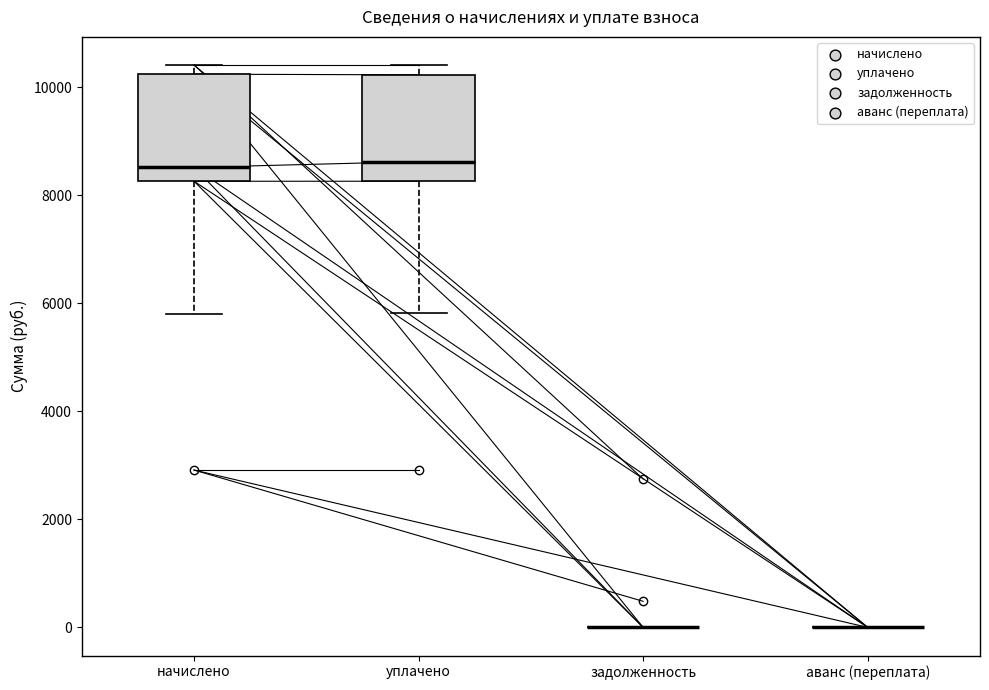

Reading left to right, read every box against the y-axis: the position of its median line, the range the box covers, and the ends of its whiskers. The values are not printed on the chart, so give them approximately, as read against the axis.

начислено: median 8600, box 8200 to 10200, whiskers 5800 to 10400
уплачено: median 8600, box 8200 to 10200, whiskers 5800 to 10400
задолженность: box collapsed to a line at 0, whiskers 0 to 0
аванс (переплата): box collapsed to a line at 0, whiskers 0 to 0